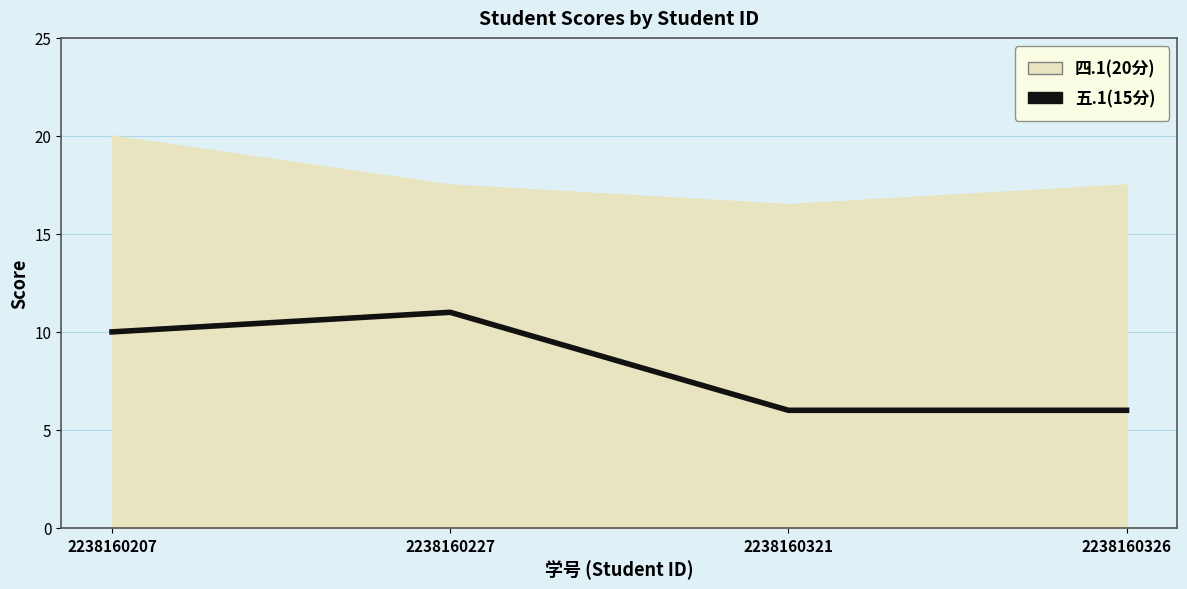

The value of 四.1(20分) at 2238160321 is 7.1. True or false?

False